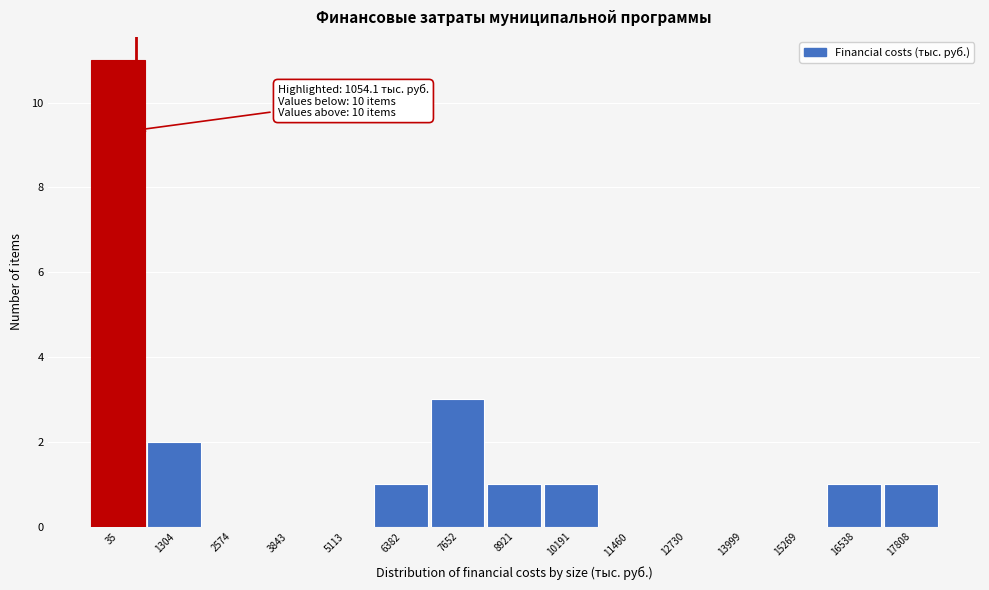

Reading left to right, transcribe all the data shown in this chart.

35=11	1304=2	2574=0	3843=0	5113=0	6382=1	7652=3	8921=1	10191=1	11460=0	12730=0	13999=0	15269=0	16538=1	17808=1